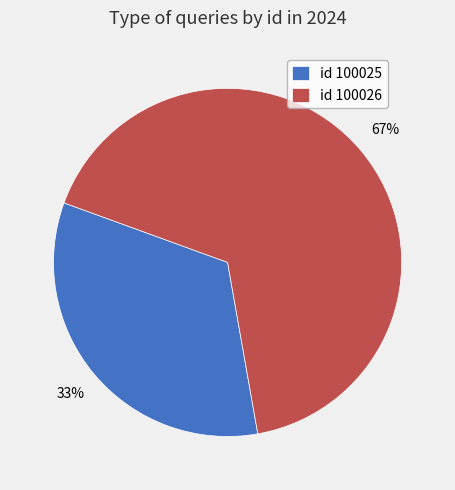

Is it true that id 100026 is 67% of the pie?

True